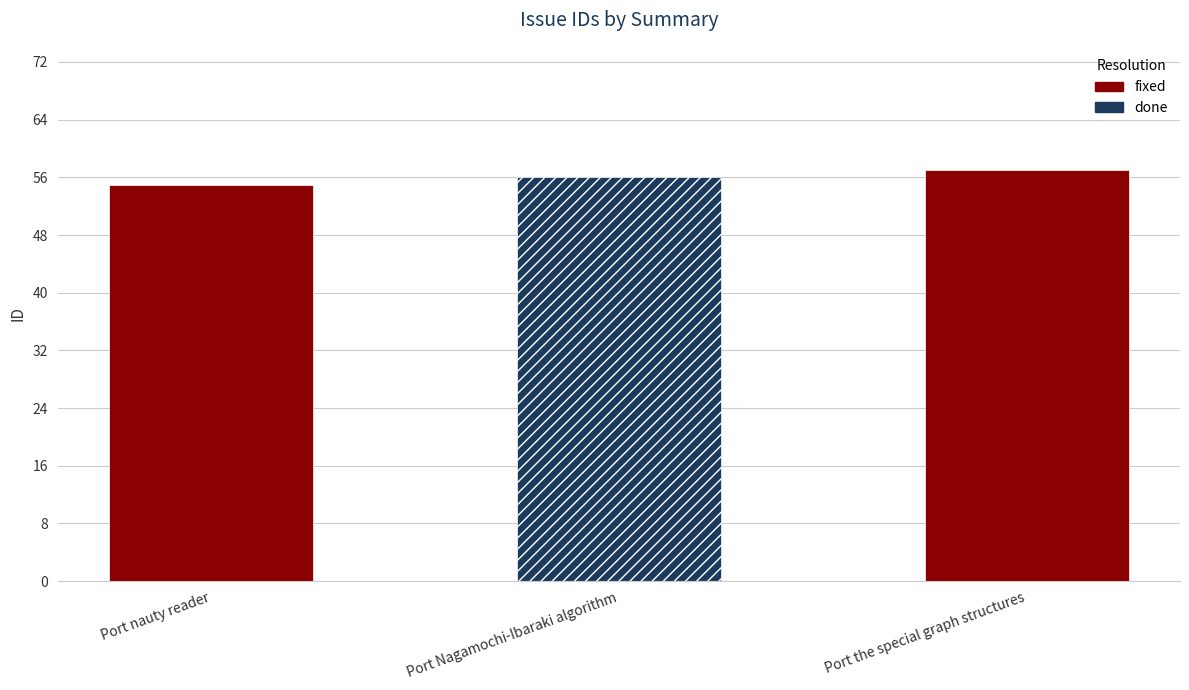

At which label is the value closest to 56?

Port Nagamochi-Ibaraki algorithm